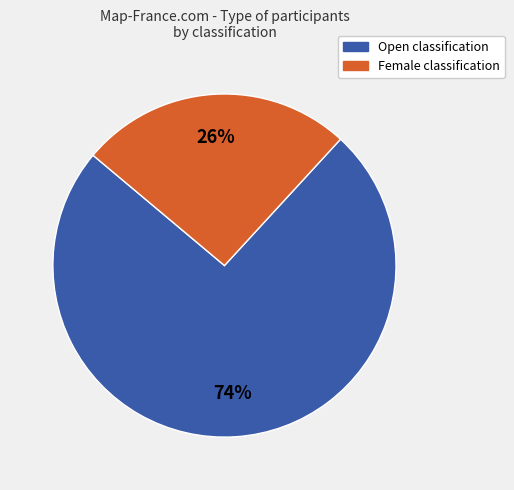

To the nearest percent, what percentage of the pie is Female?

26%